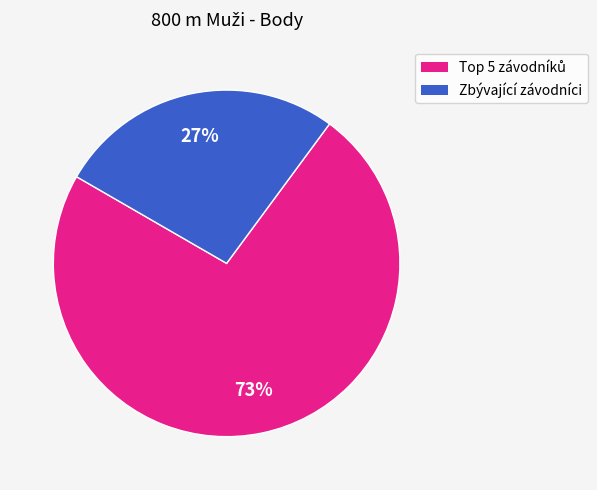

How many segments does this pie chart have?

2